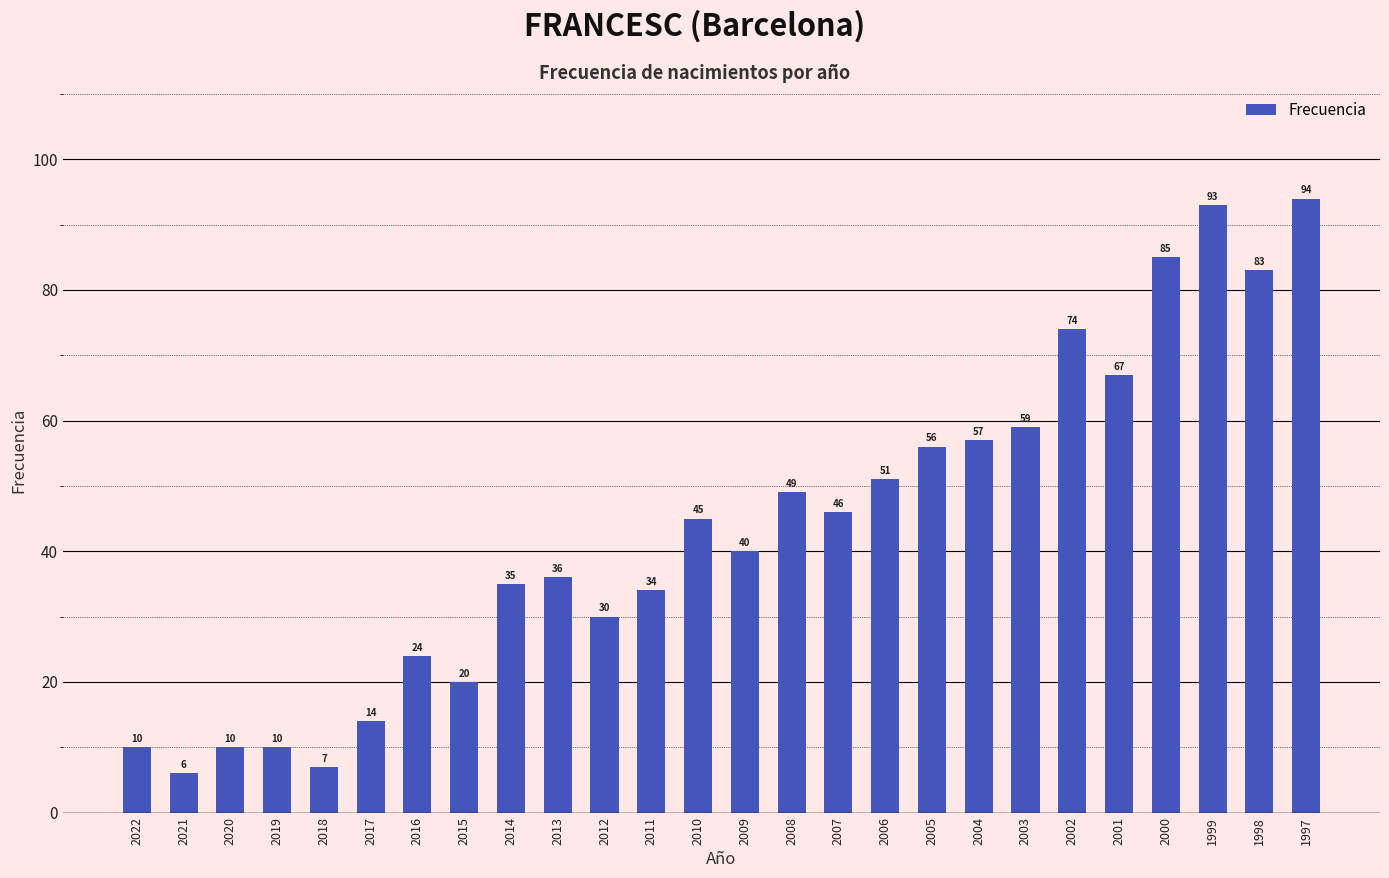

The value at 2001 is 67. True or false?

True